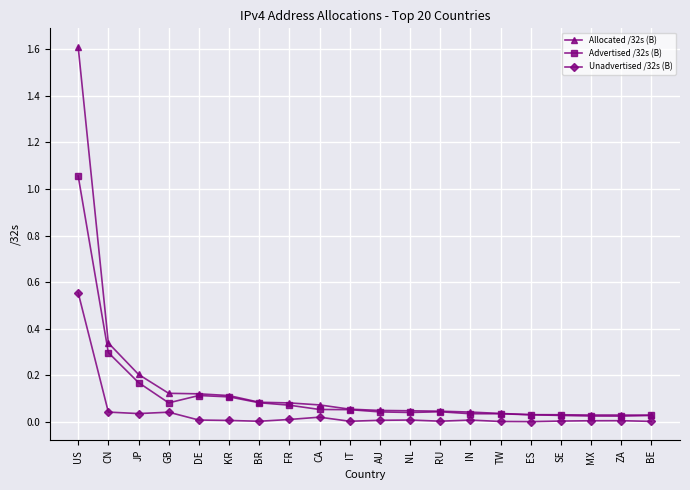

The value of Unadvertised /32s (B) at MX is 0.0. True or false?

True